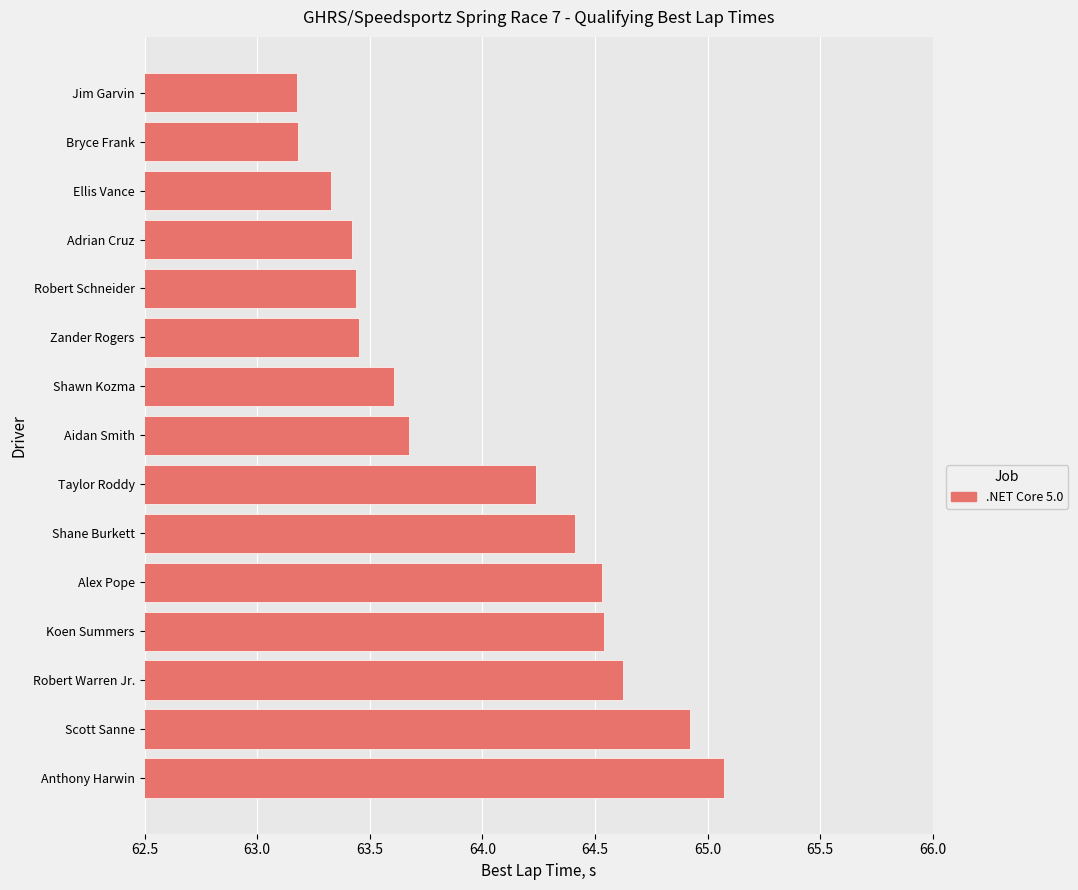

What is the ratio of the value at Robert Warren Jr. to the value at Jim Garvin?

1.0